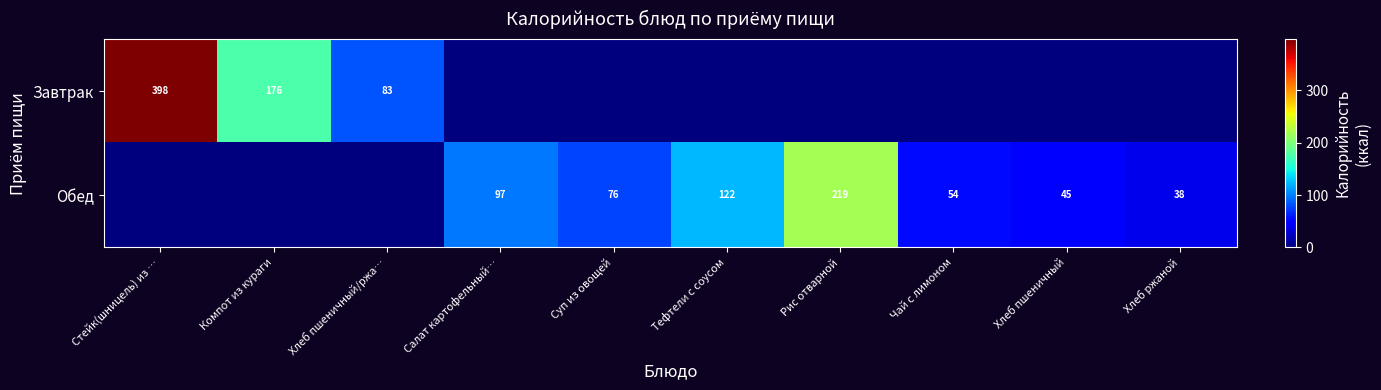

The value of Обед at Суп из овощей is 23. True or false?

False